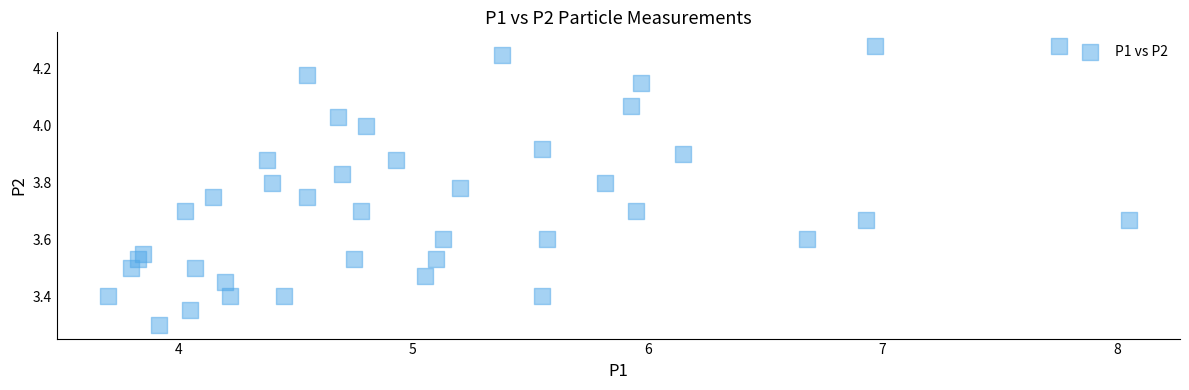

What is the range of Y values (max minus min)?

1.0